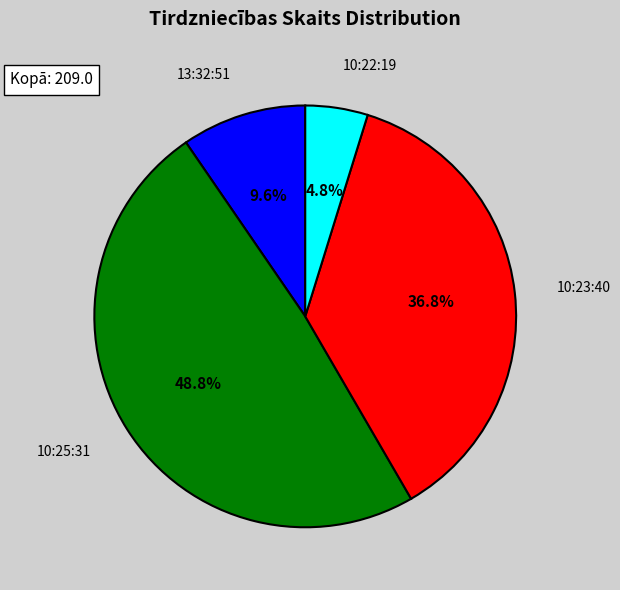

Is there any slice that represents more than half of the pie?

No